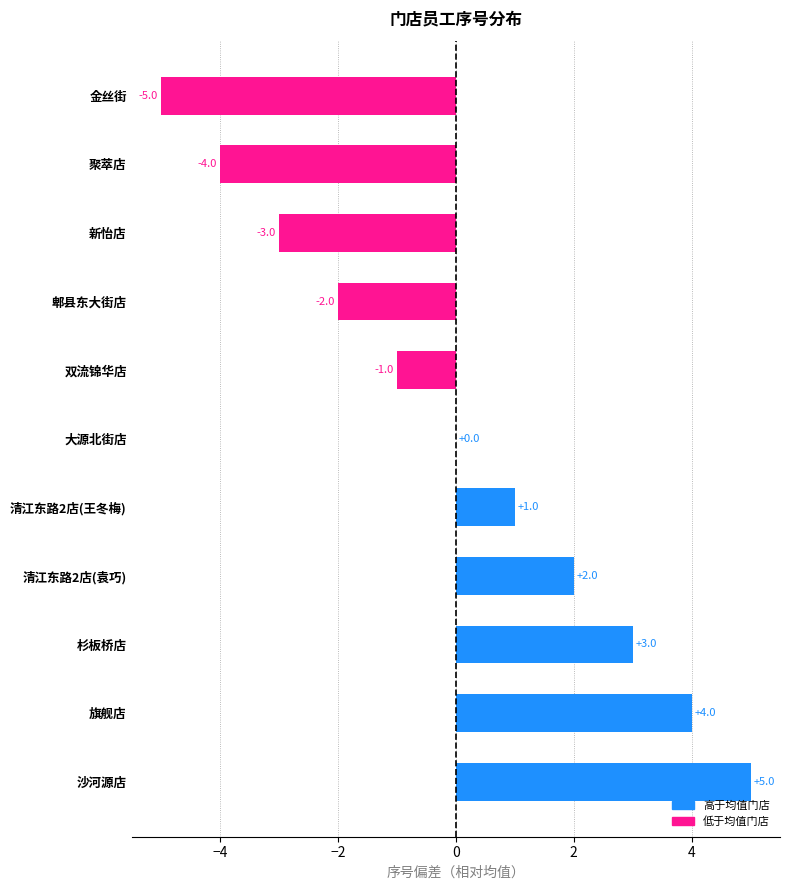

Does the chart contain stacked bars?

No